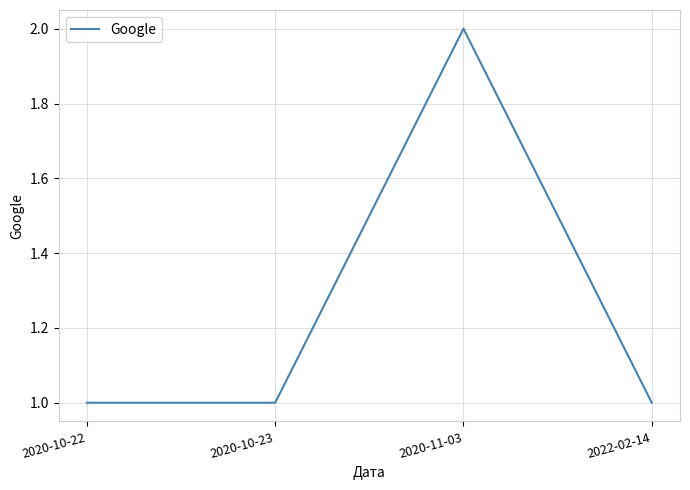

At which category does the chart reach its peak across all series?

2020-11-03